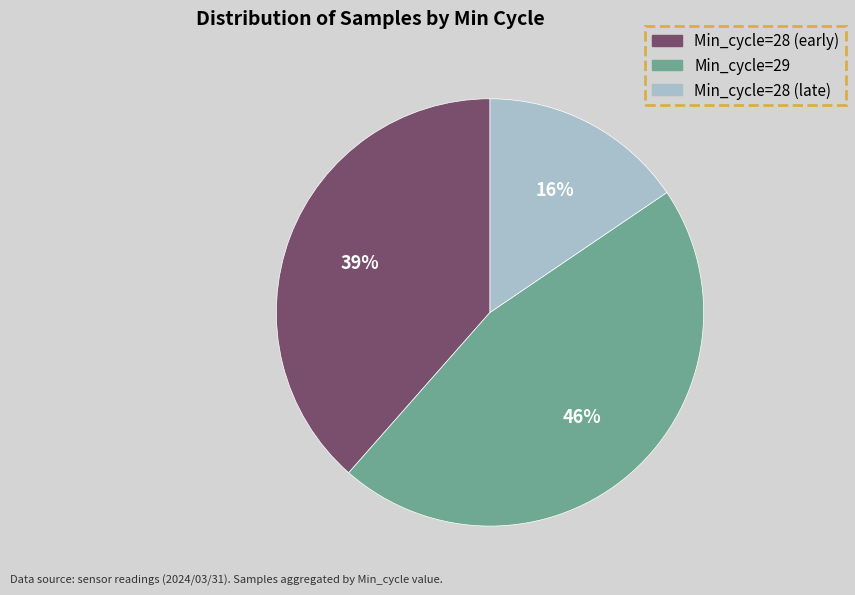

To the nearest percent, what is the difference between the largest and smallest slice percentages?

30%